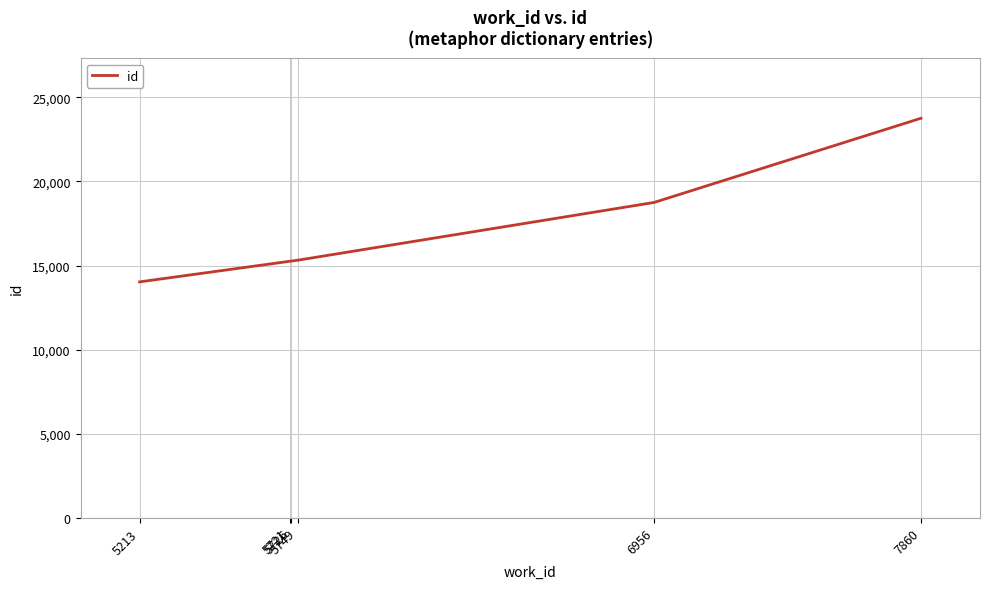

Does the chart have visible grid lines?

Yes